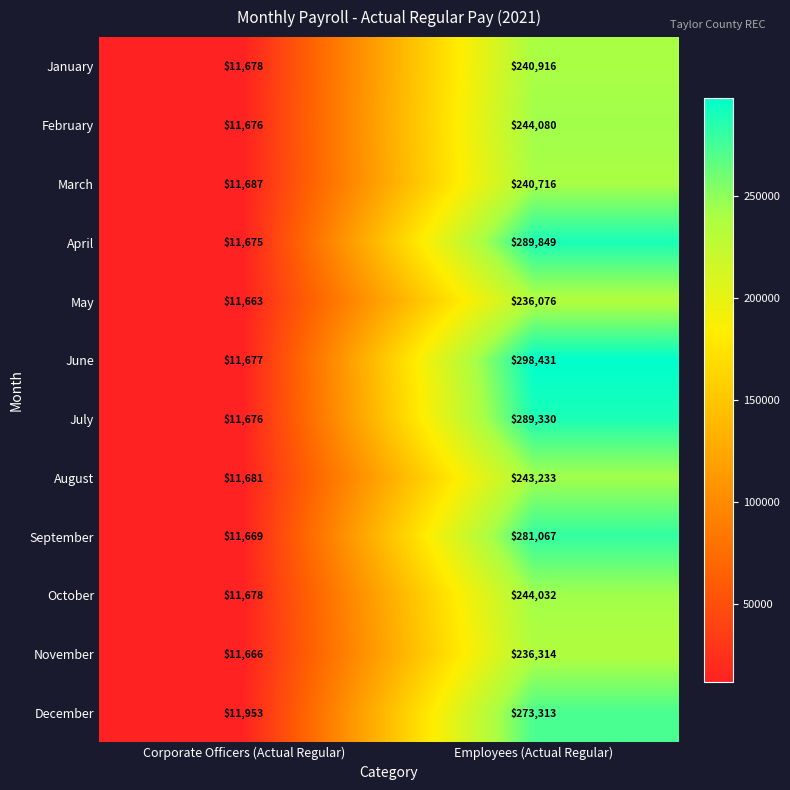

What is the total value across all series at Employees (Actual Regular)?

3117357